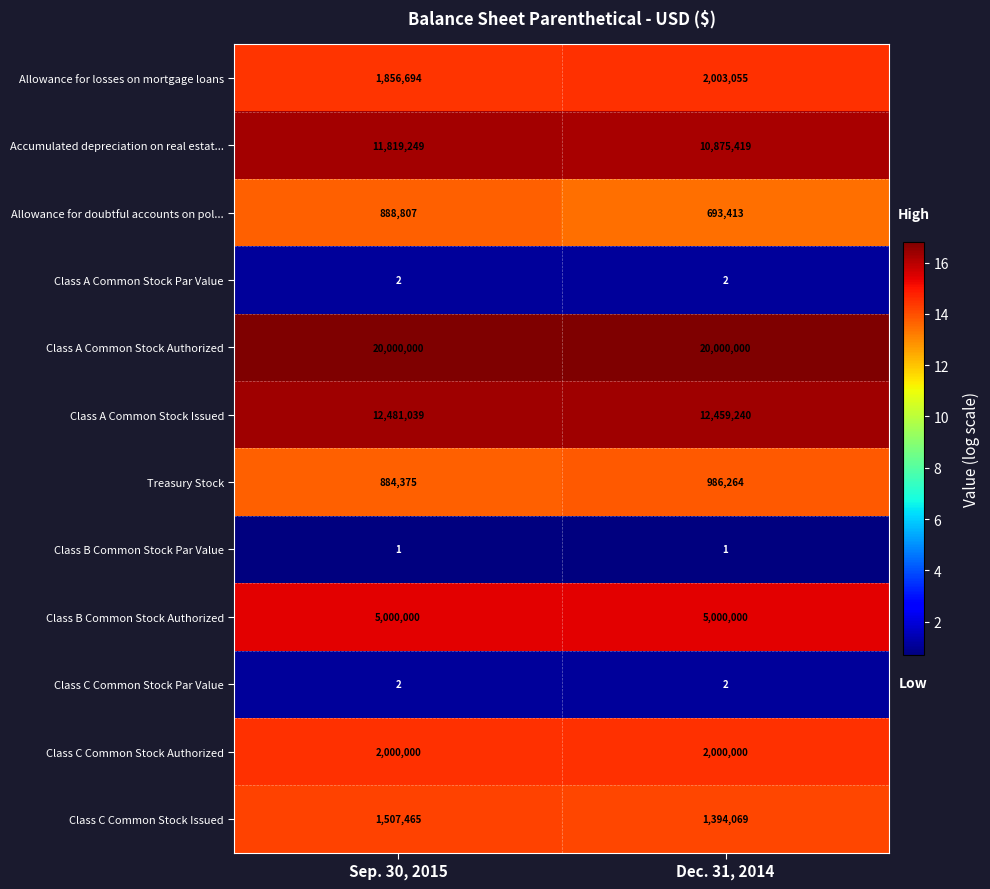

What is the maximum value shown in the chart?

20000000